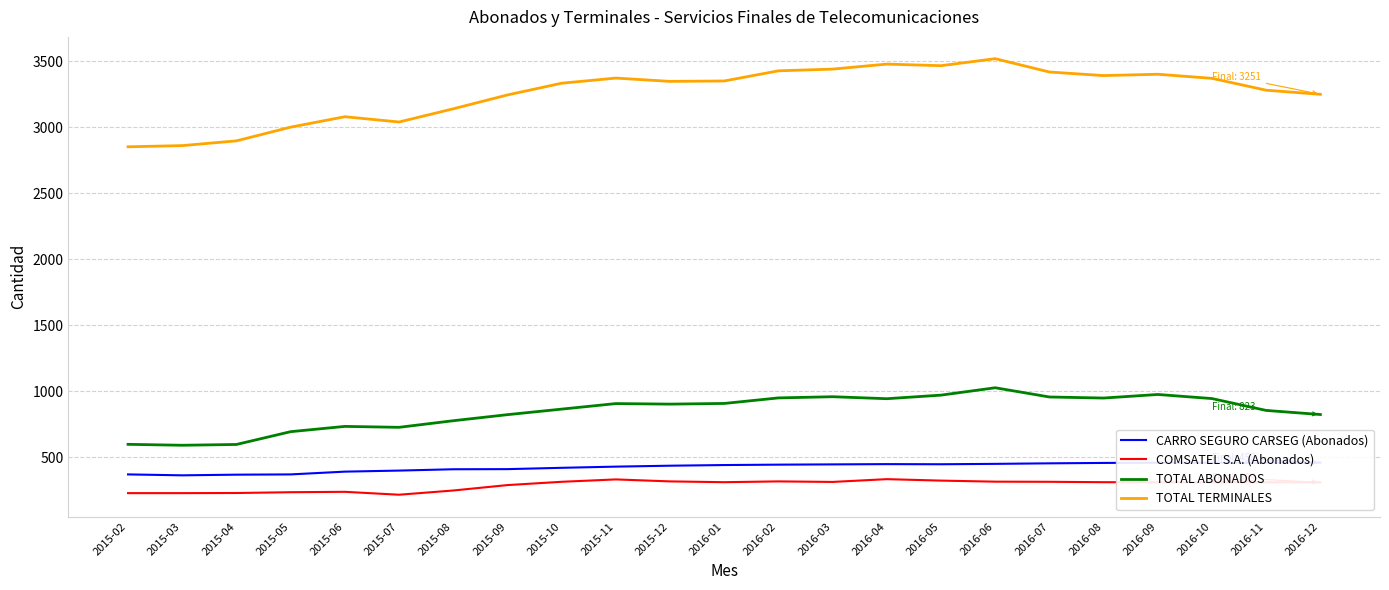

What is the total value across all series at 2015-10?

4931